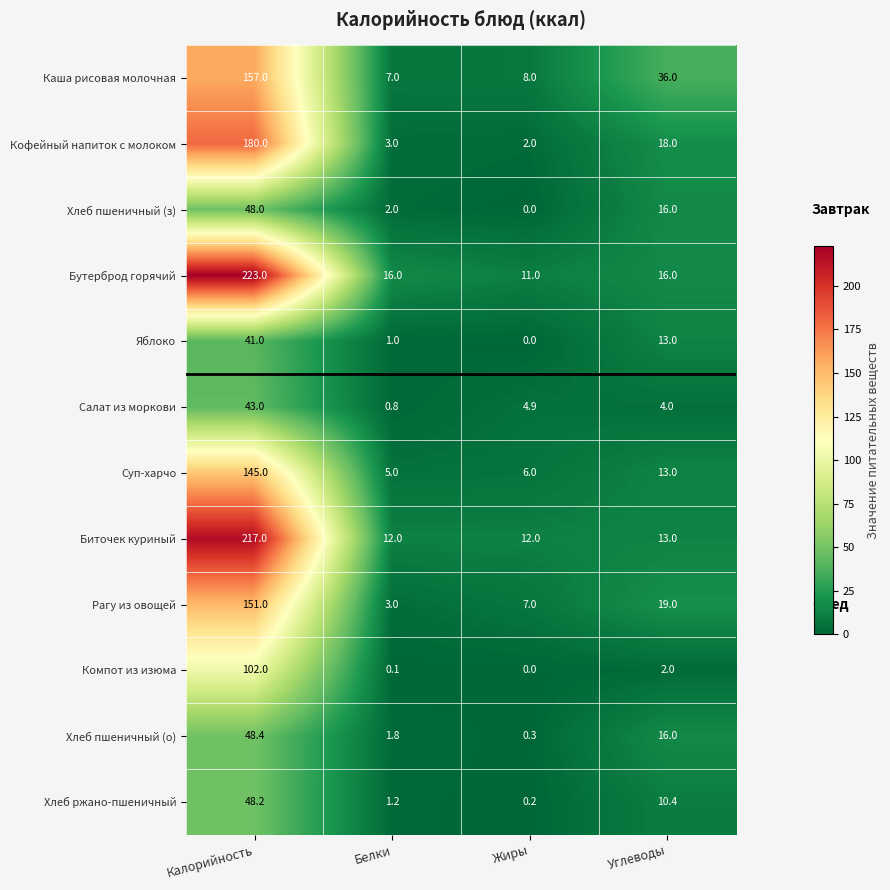

What is the difference between the highest and lowest values at Углеводы?

34.0